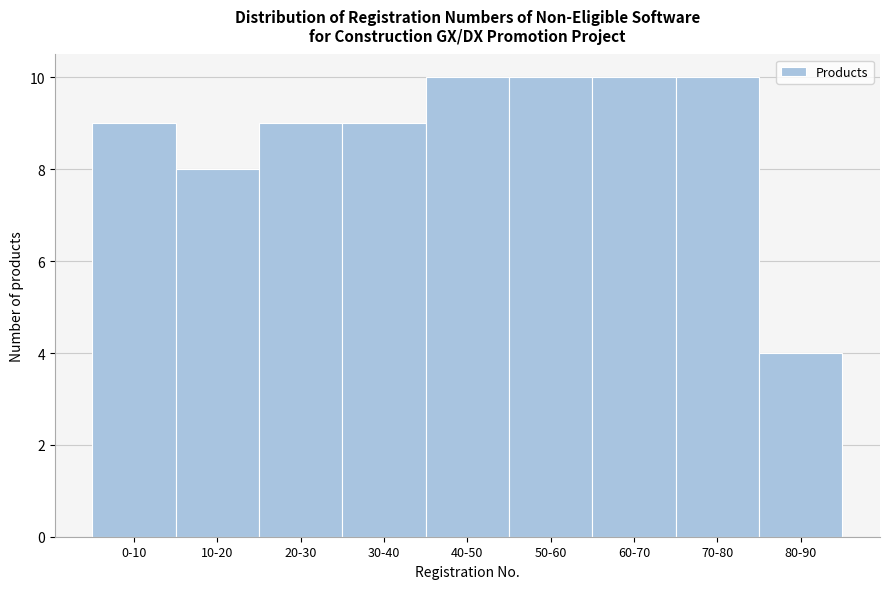

Reading right to left, list all the values displayed in this chart.

80-90=4	70-80=10	60-70=10	50-60=10	40-50=10	30-40=9	20-30=9	10-20=8	0-10=9